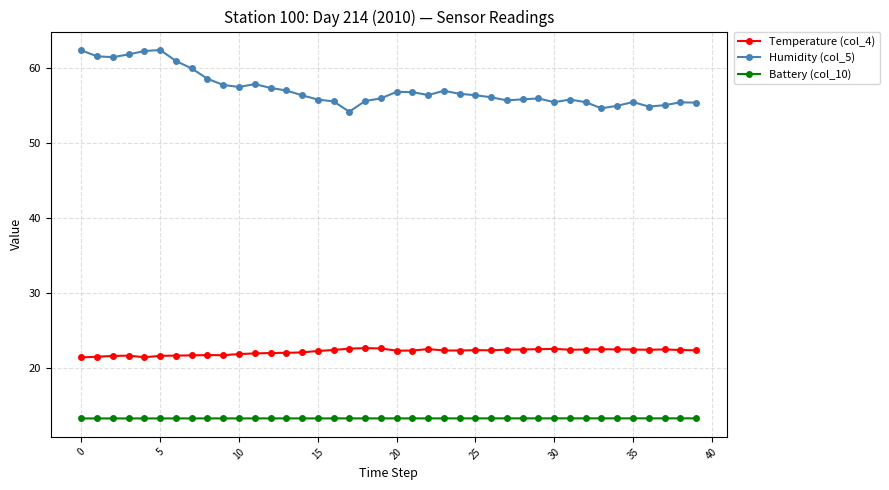

What is the value of the Temperature (col_4) point at the 32nd from the left?

22.5